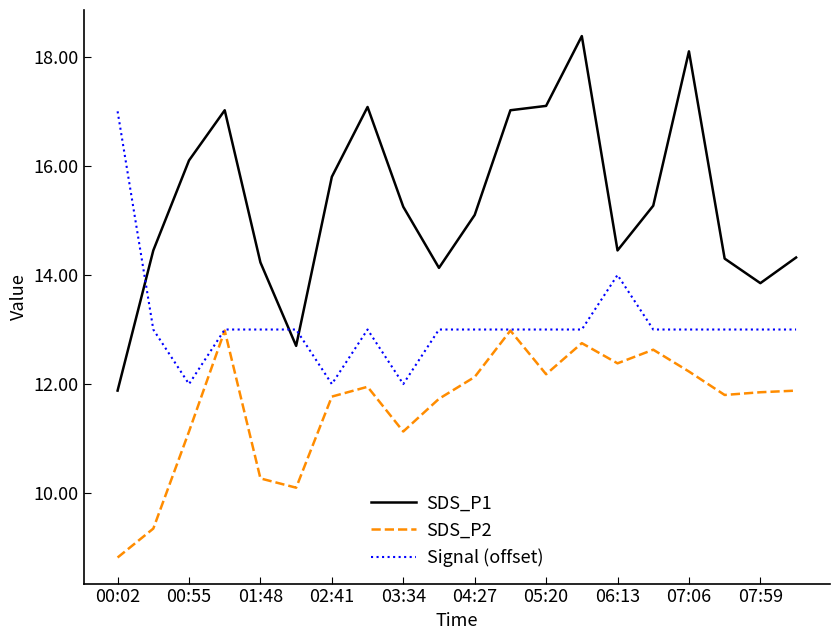

What is the lowest value of the SDS_P2 series?

8.8